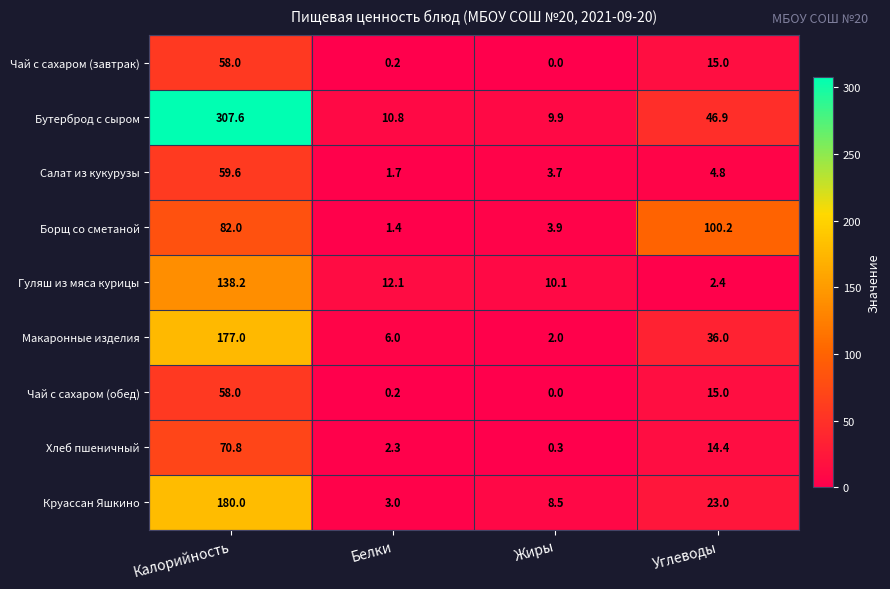

Which series has the widest spread of values?

Бутерброд с сыром